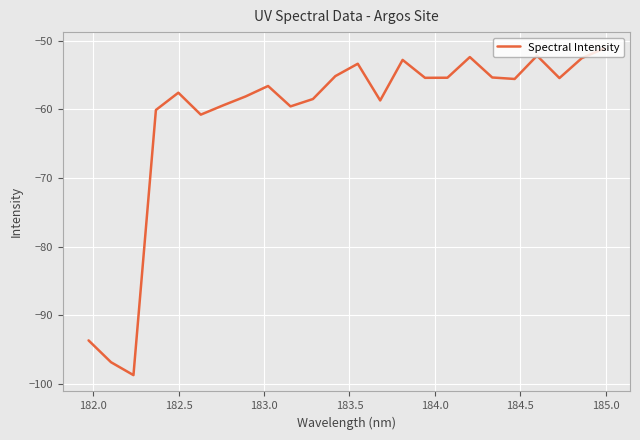

What is the maximum value shown in the chart?

-51.1